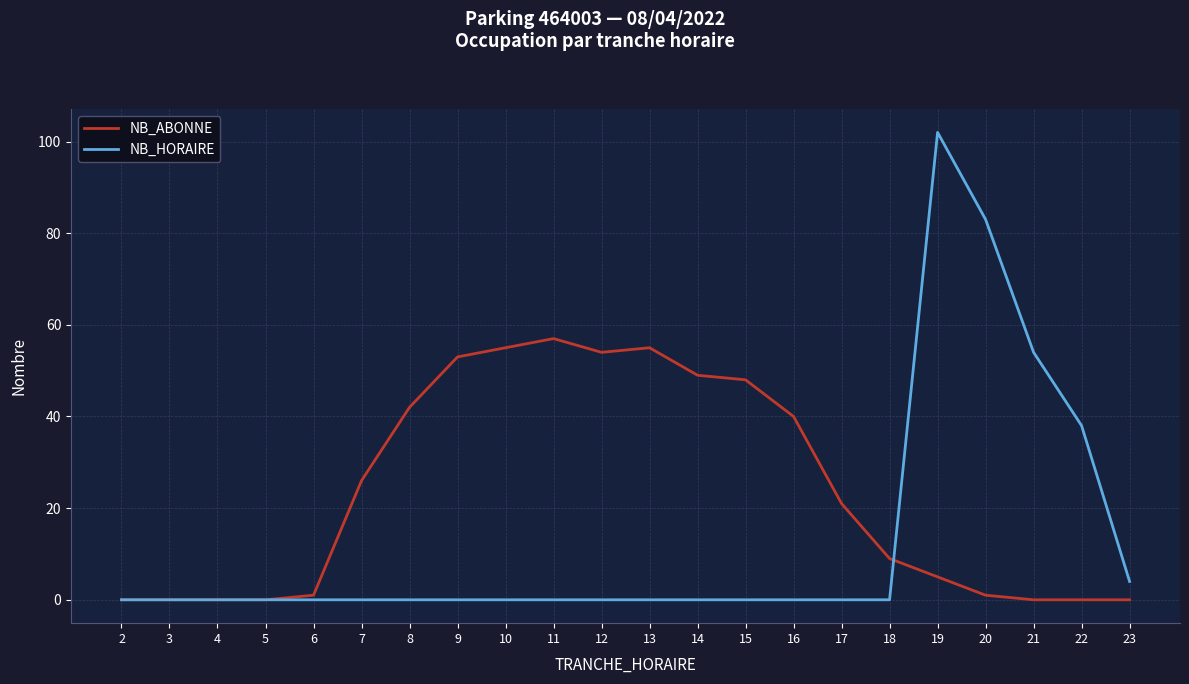

True or false: NB_HORAIRE has a value of 66 at 22.

False